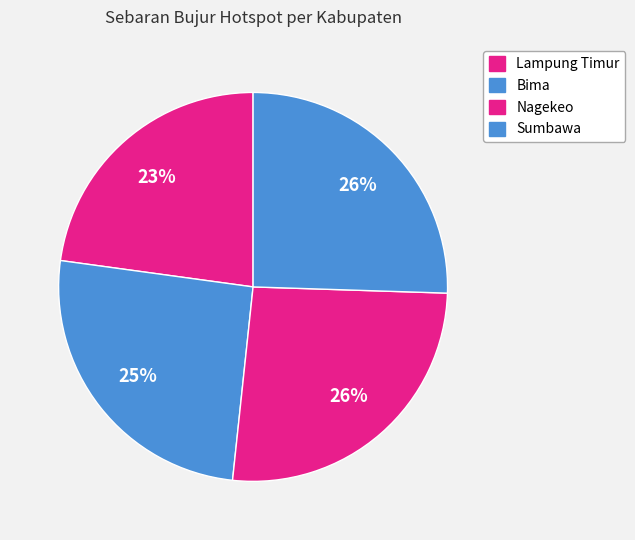

Rank the categories by value from highest to lowest.

Nagekeo, Sumbawa, Bima, Lampung Timur